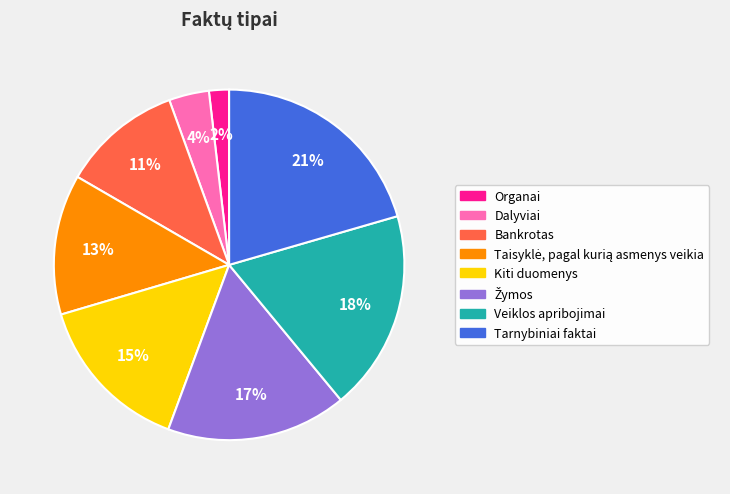

To the nearest percent, what is the difference between the Tarnybiniai faktai and Dalyviai slice percentages?

17%